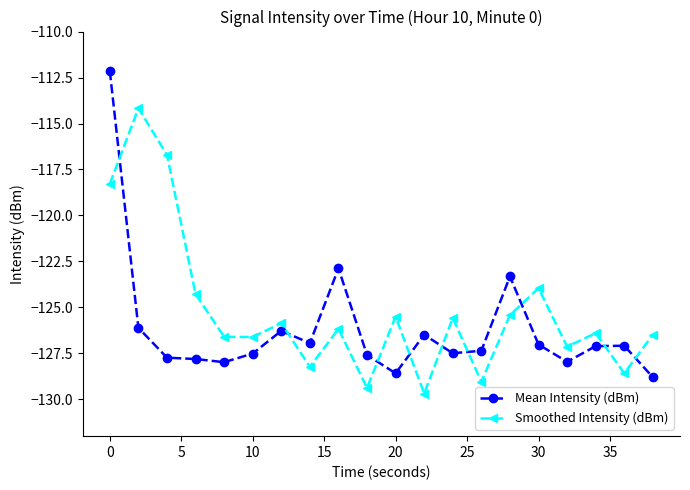

What is the value of the Smoothed Intensity (dBm) point at the 7th from the left?

-125.9